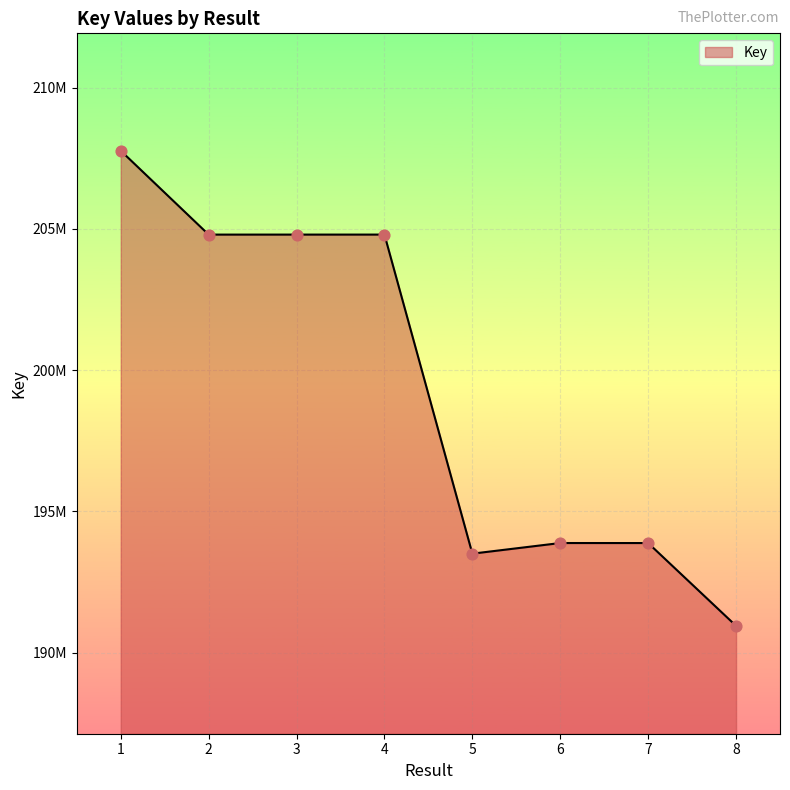

Approximately how many times larger is the value at 6 compared to 7?

1.0